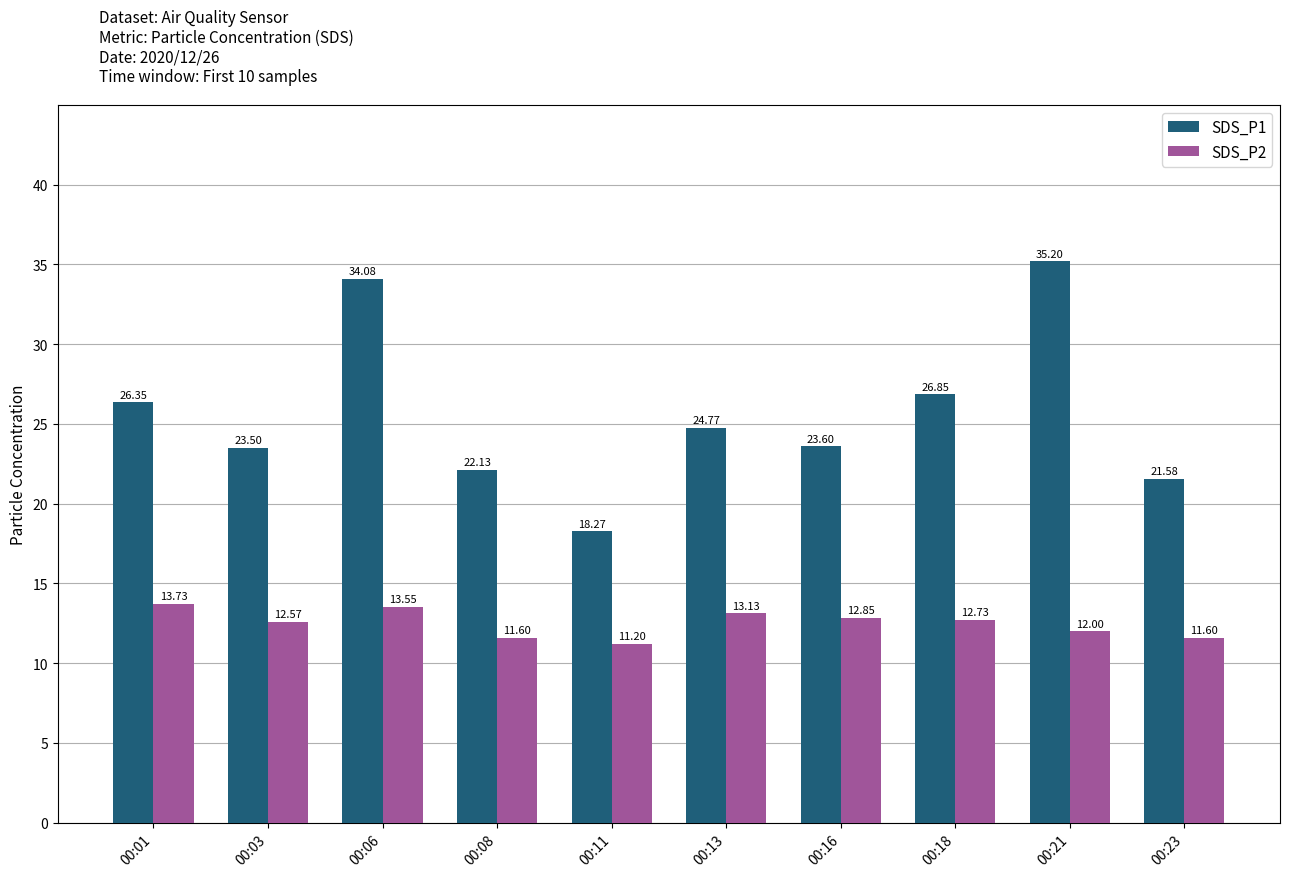

How many bars are there in total?

20